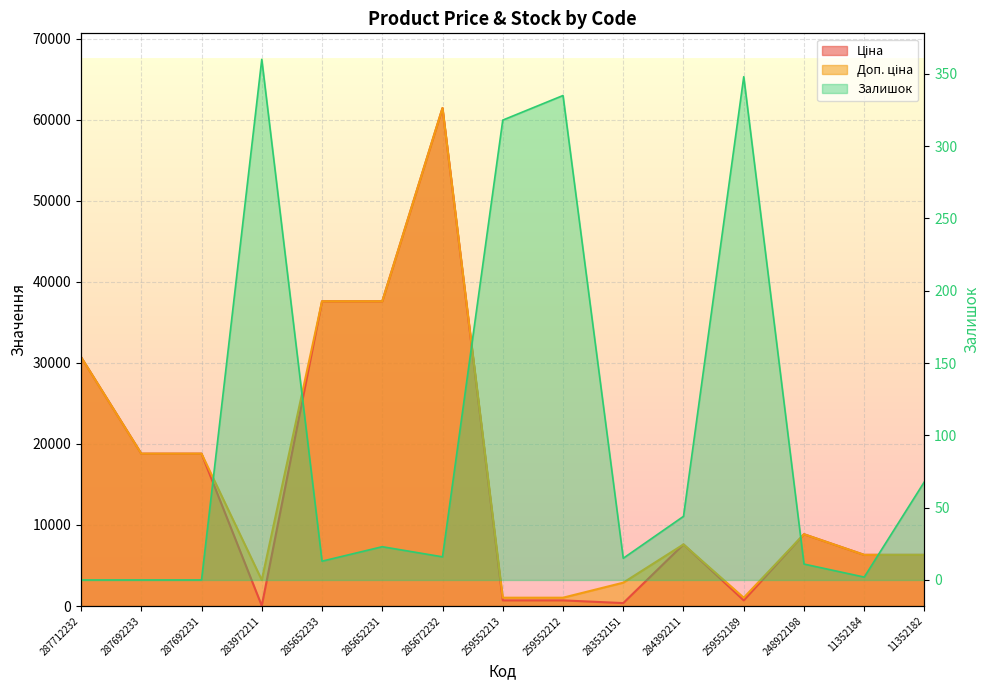

Count the number of categories in the chart.

15